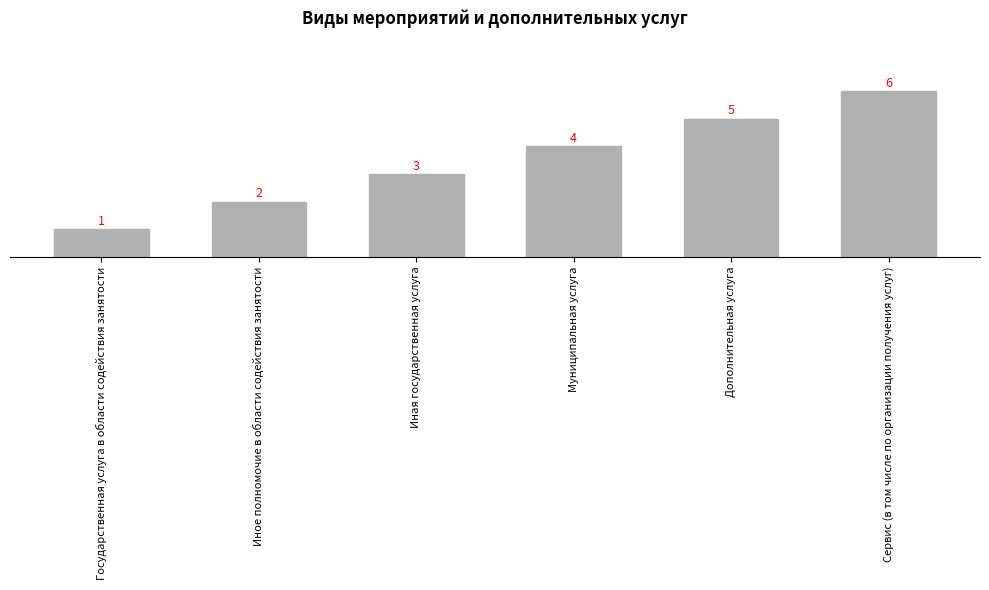

Are the bars grouped side by side (vs. stacked)?

No